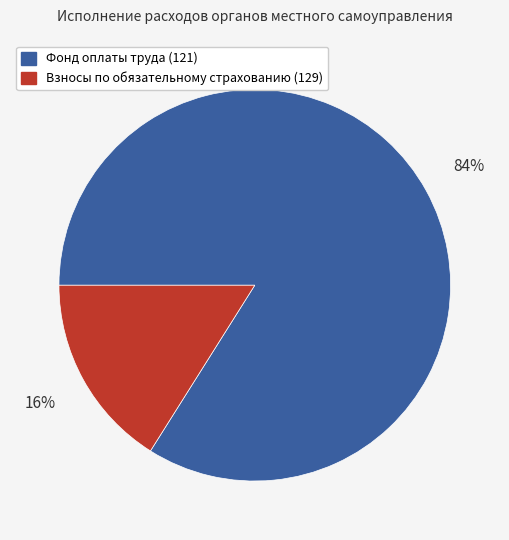

The Фонд оплаты труда (121) slice represents 71% of the pie. True or false?

False